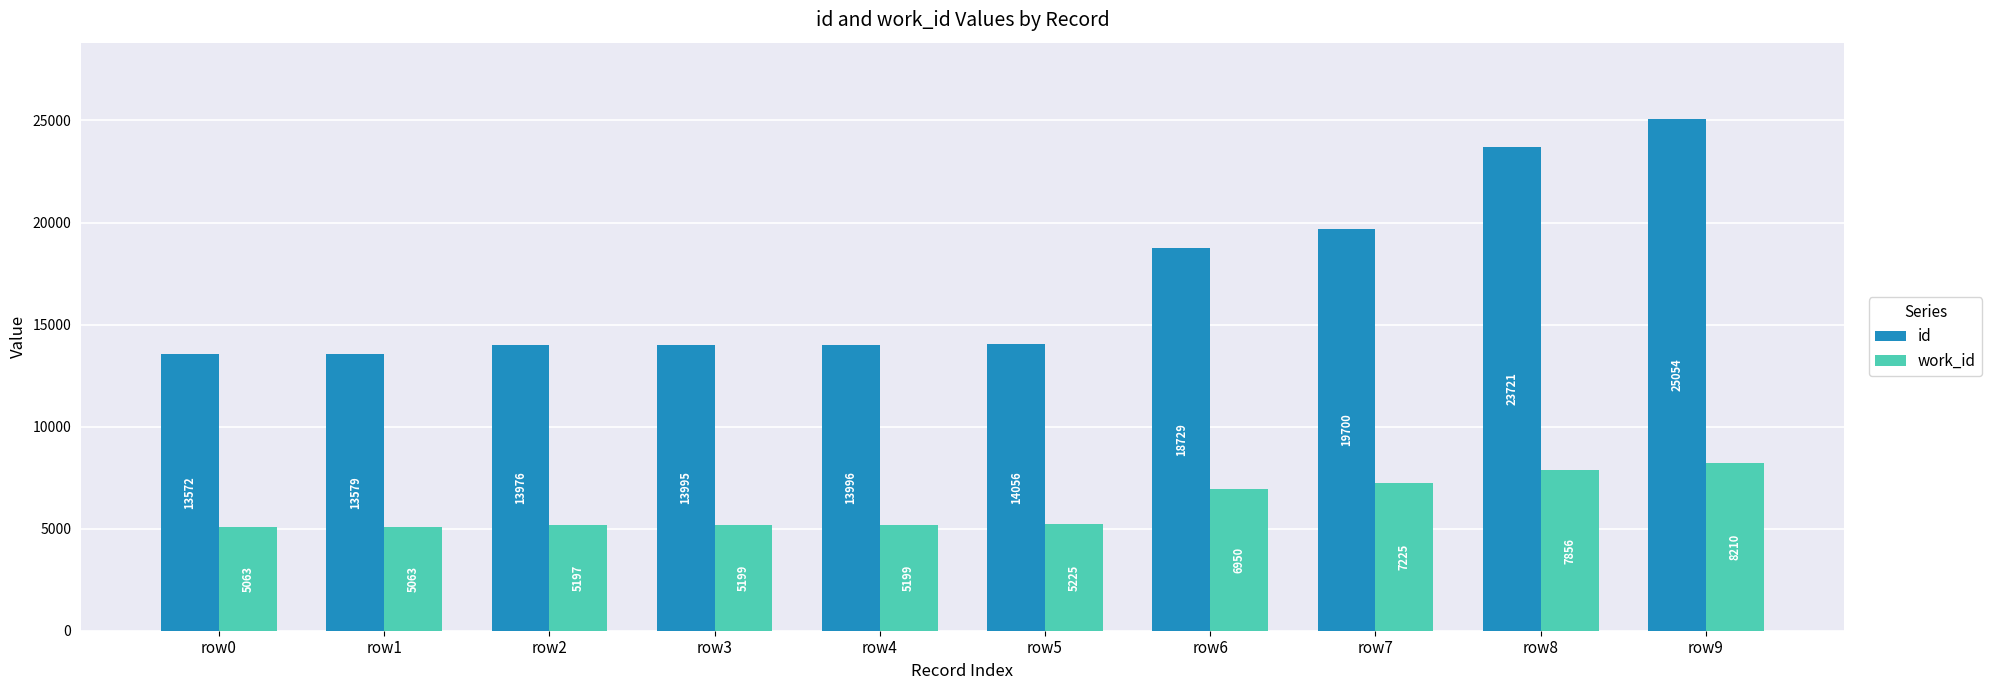

At how many categories does at least one series exceed 16926?

4